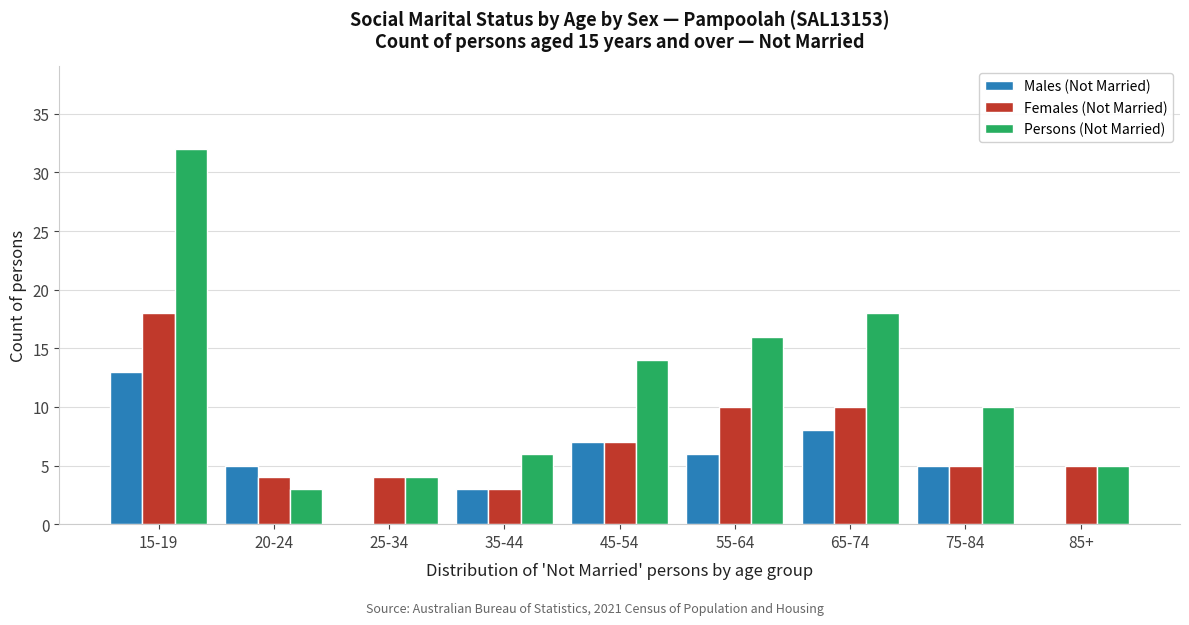

Reading right to left, transcribe all the data shown in this chart.

Males (Not Married): 85+=0	75-84=5	65-74=8	55-64=6	45-54=7	35-44=3	25-34=0	20-24=5	15-19=13
Females (Not Married): 85+=5	75-84=5	65-74=10	55-64=10	45-54=7	35-44=3	25-34=4	20-24=4	15-19=18
Persons (Not Married): 85+=5	75-84=10	65-74=18	55-64=16	45-54=14	35-44=6	25-34=4	20-24=3	15-19=32